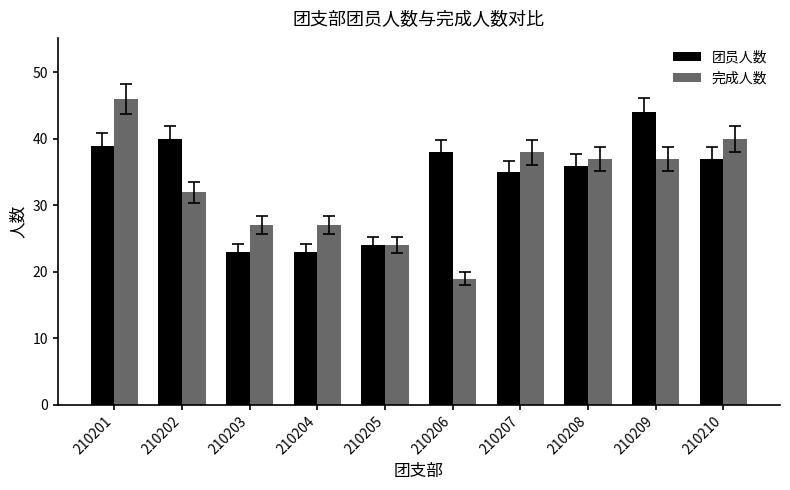

What is the spread (max minus min) of values at 210202?

8